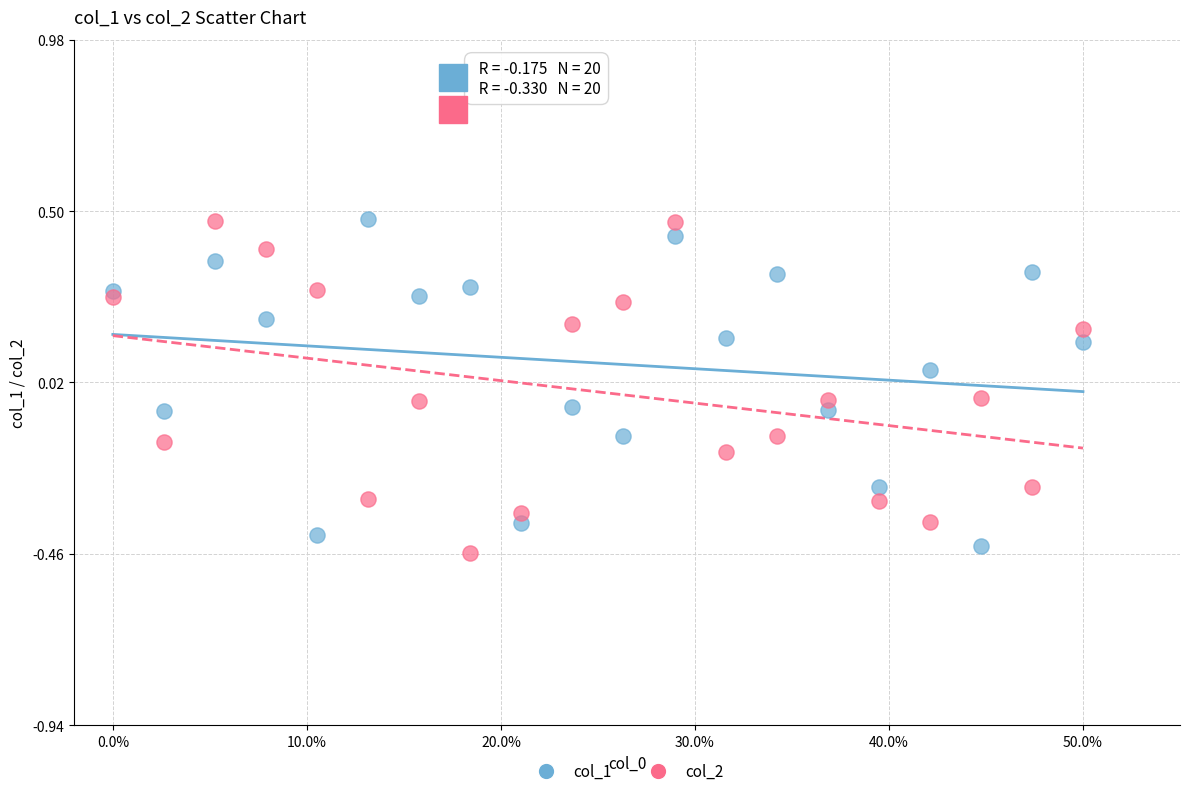

What are all the series names shown in the legend?

col_1, col_2